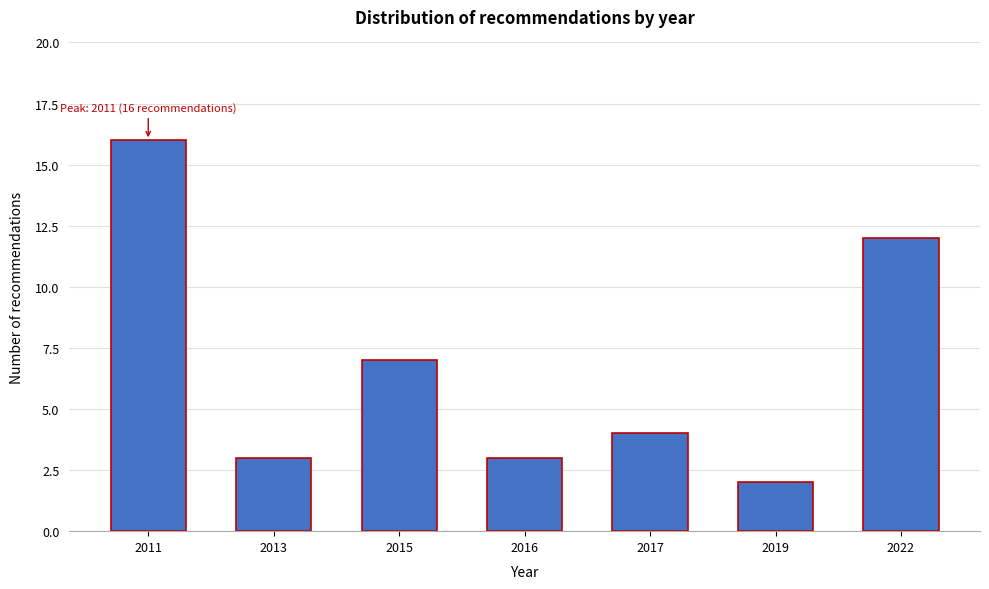

Reading left to right, extract all data points from this chart.

16	3	7	3	4	2	12